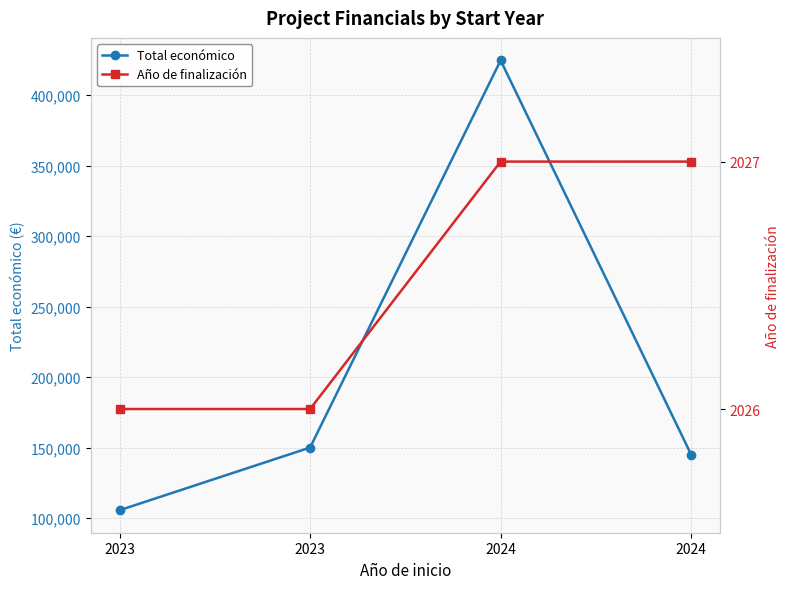

What is the maximum value for Año de finalización?

2027